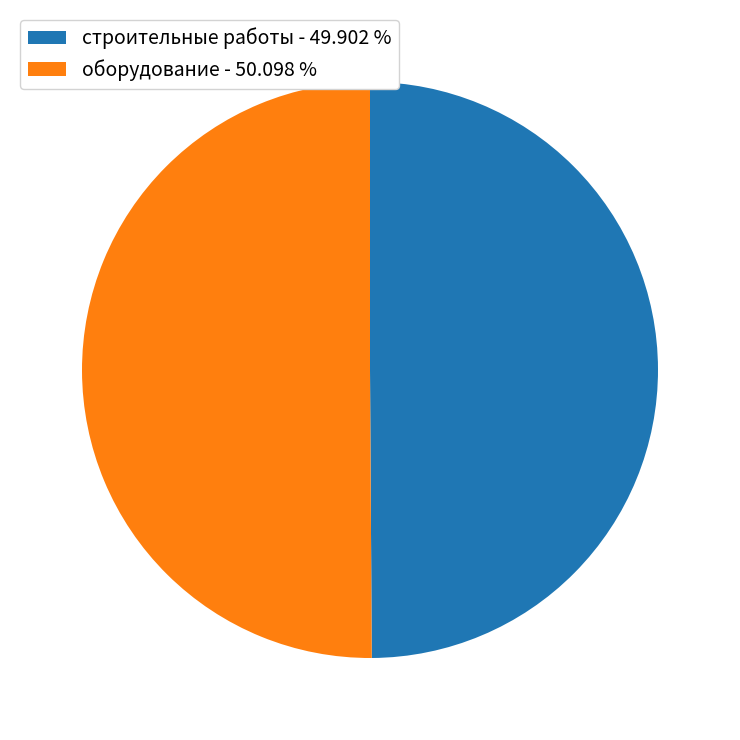

Do строительные работы - 49.902 % and оборудование - 50.098 % together represent more than half of the pie?

Yes